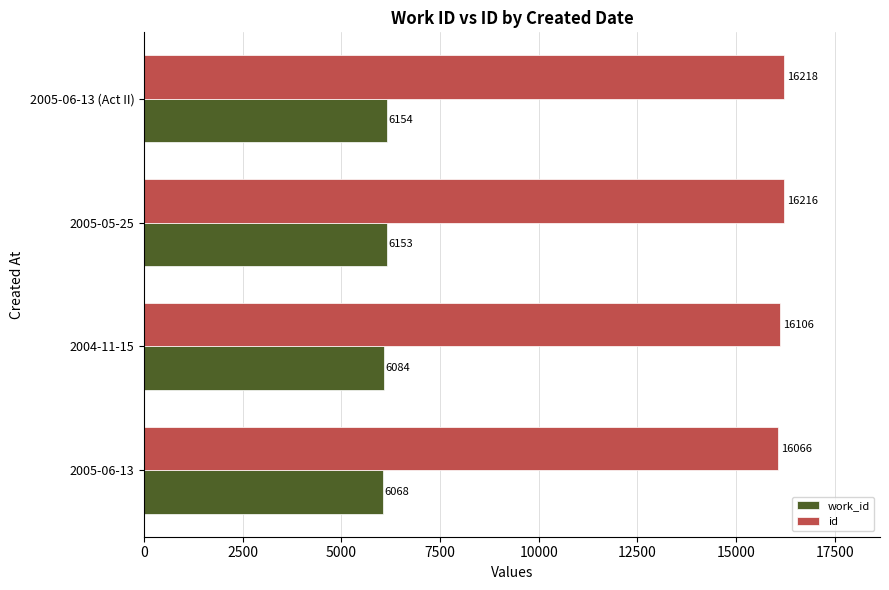

List the series in order of their peak value, lowest first.

work_id, id